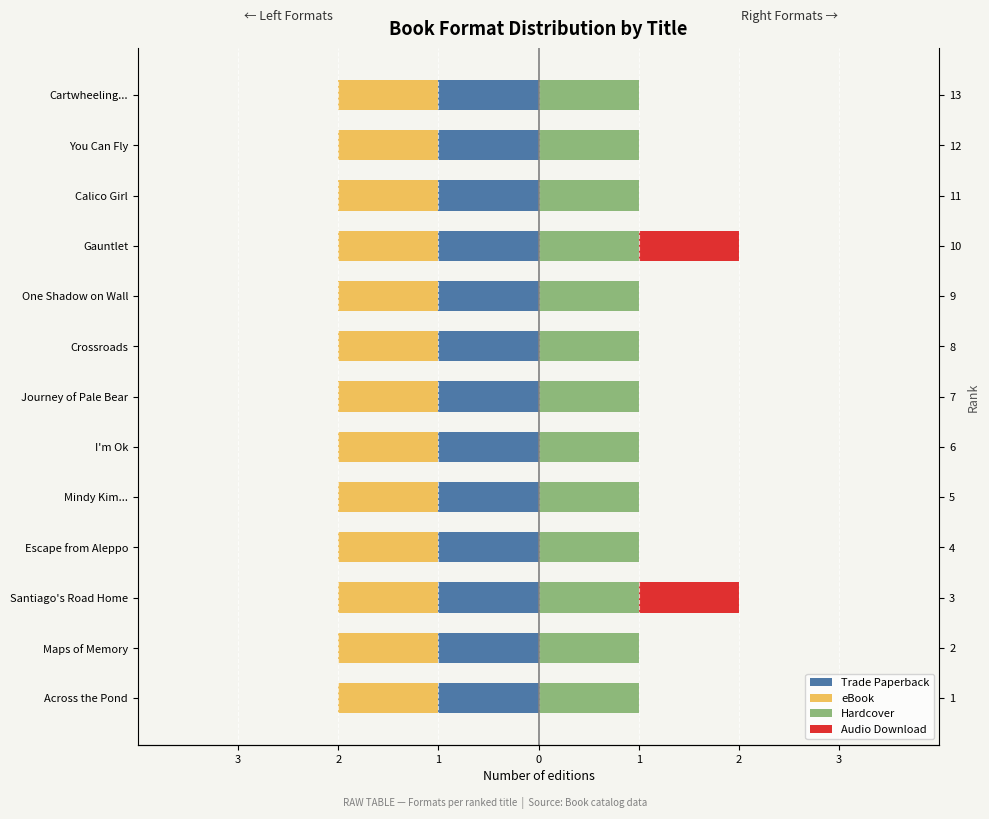

Is the value of Hardcover at 3 greater than the value of Trade Paperback at 1?

No